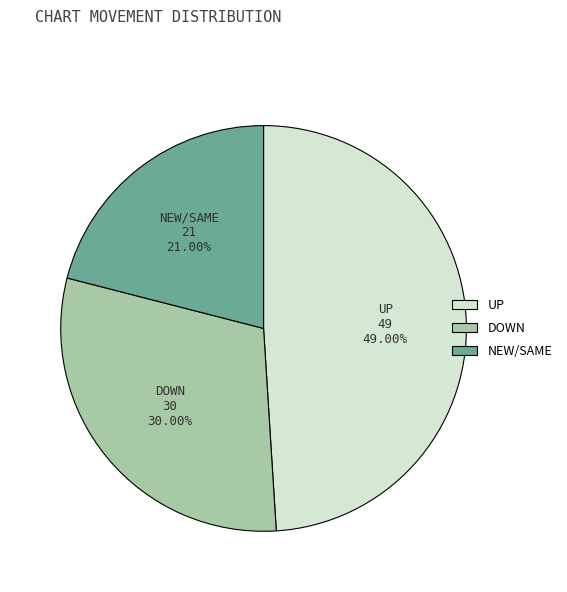

Is there a majority slice in this chart?

No